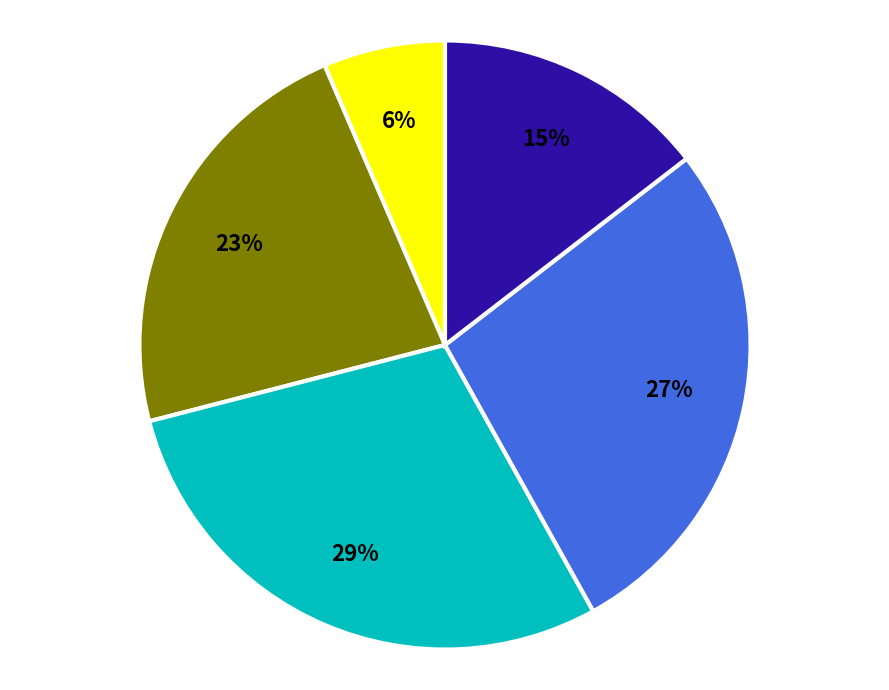

Is there a majority slice in this chart?

No